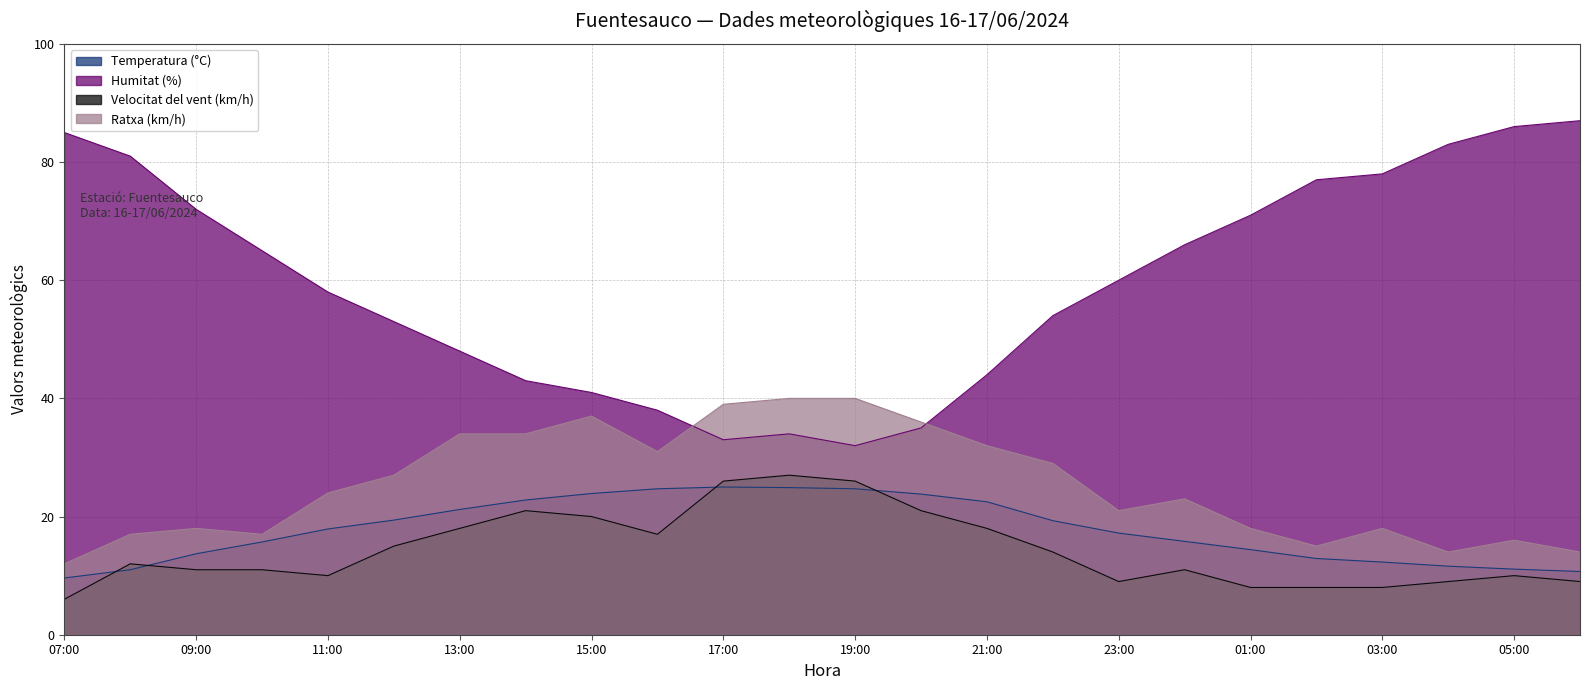

True or false: Humitat (%) and Velocitat del vent (km/h) cross at least once.

False